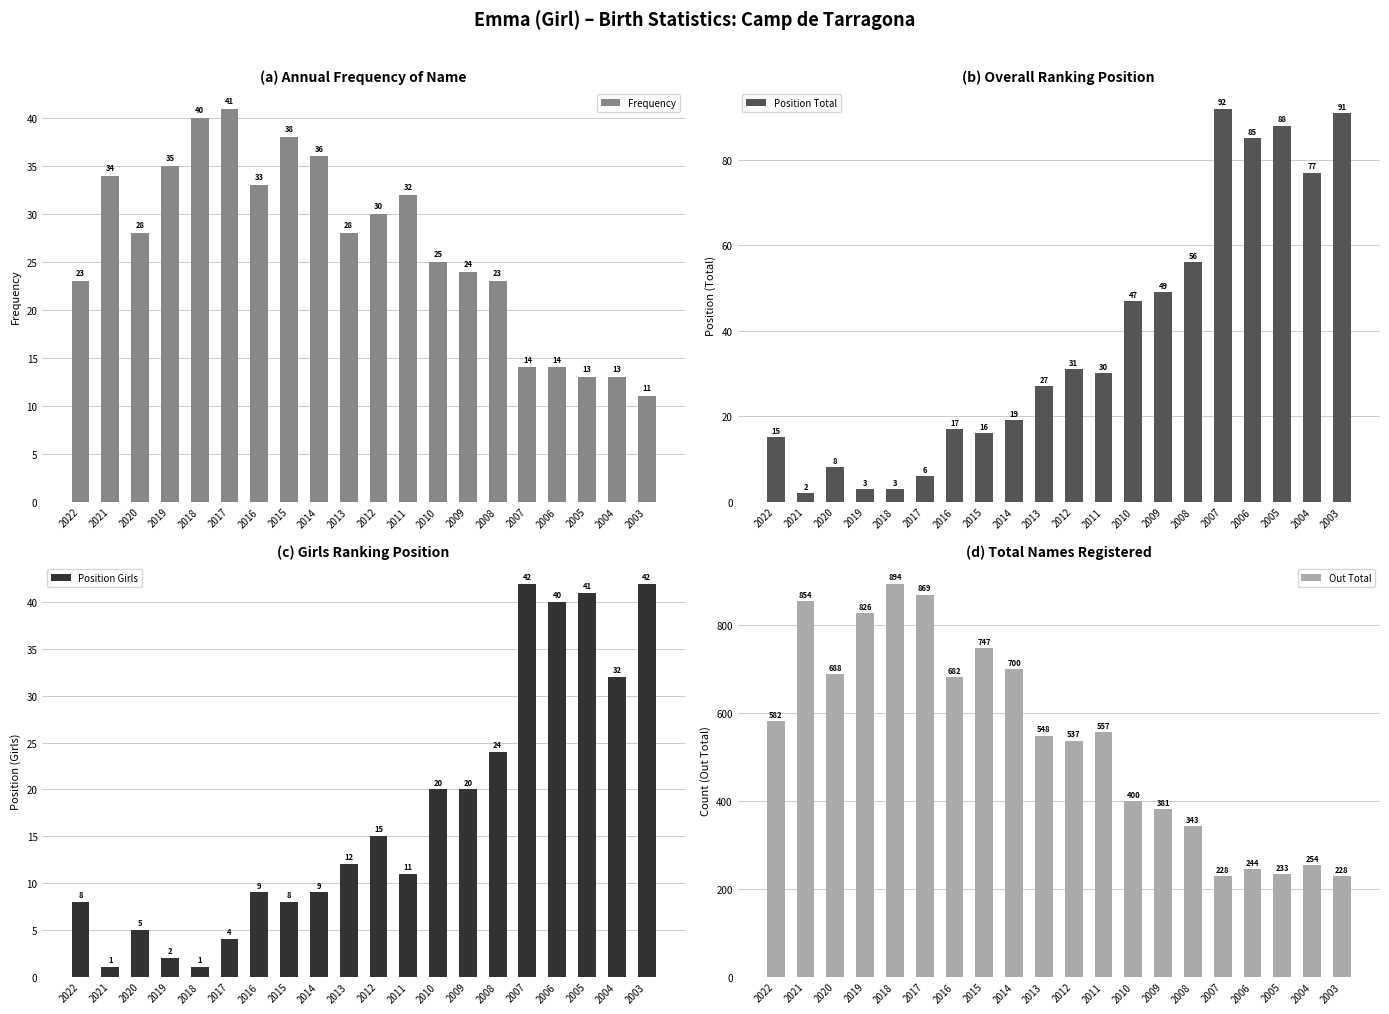

Read the Frequency value at 2003, to the nearest 10.

10